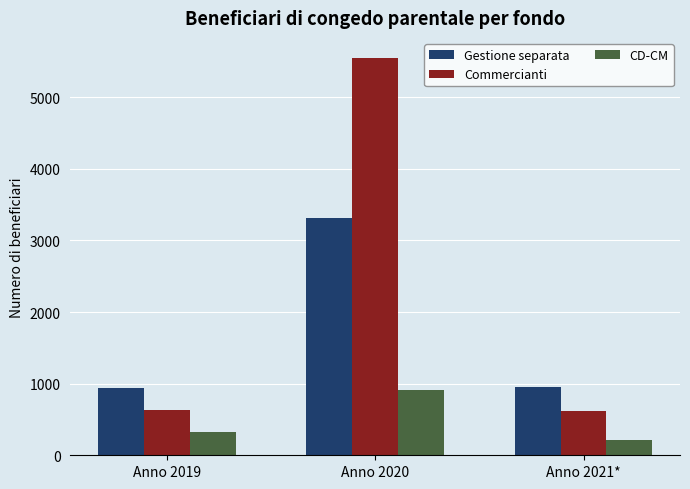

What is the label of the 2nd bar from the left?

Anno 2020